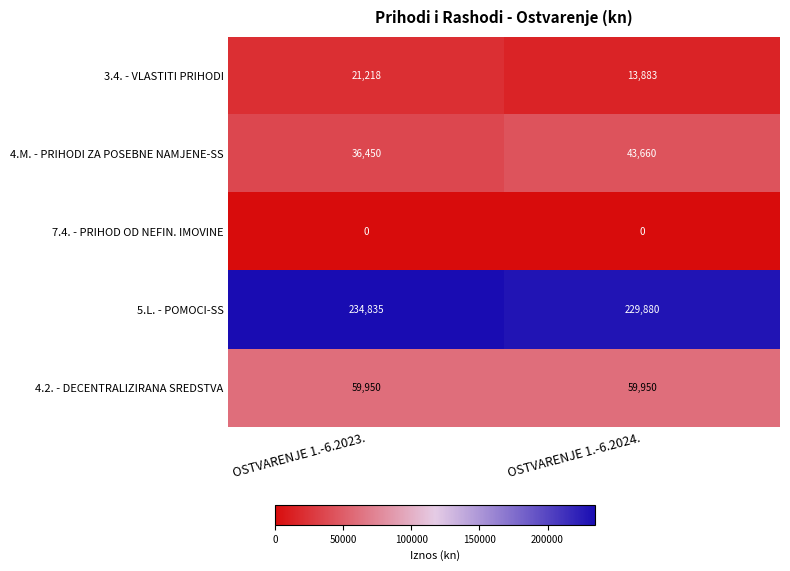

Reading left to right, what are all the values shown in this chart?

3.4. - VLASTITI PRIHODI: 21218	13883
4.M. - PRIHODI ZA POSEBNE NAMJENE-SS: 36450	43660
7.4. - PRIHOD OD NEFIN. IMOVINE: 0	0
5.L. - POMOCI-SS: 234835	229880
4.2. - DECENTRALIZIRANA SREDSTVA: 59950	59950